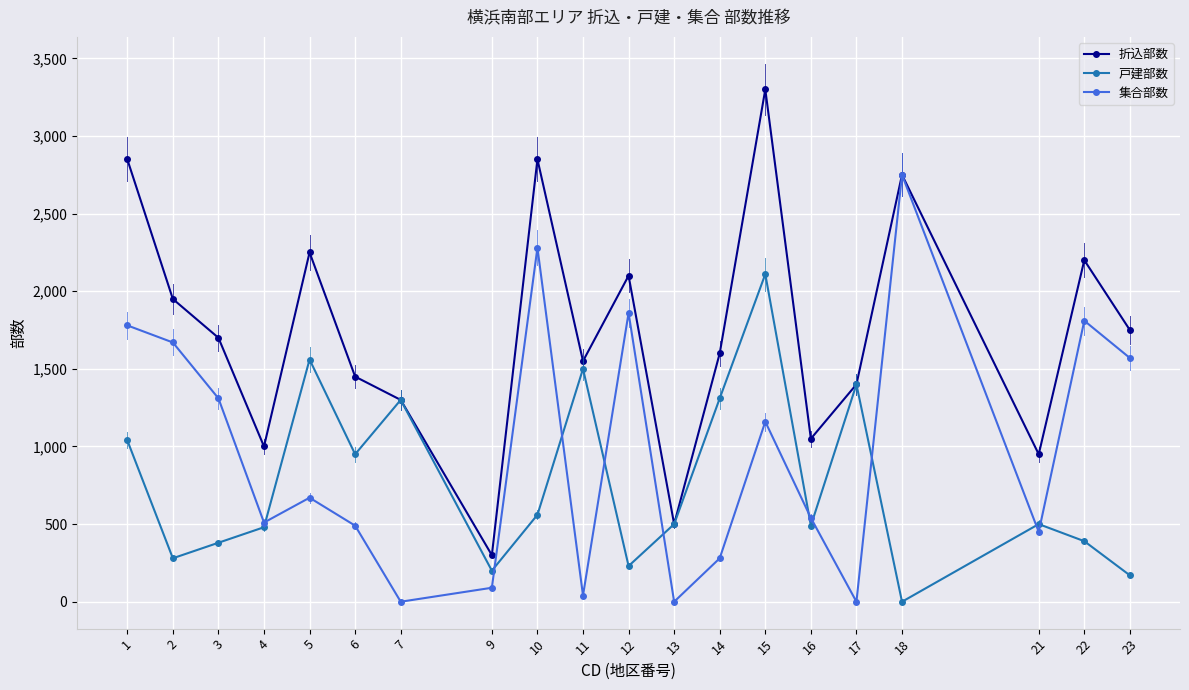

The 集合部数 series shows 1570 at 23. True or false?

True